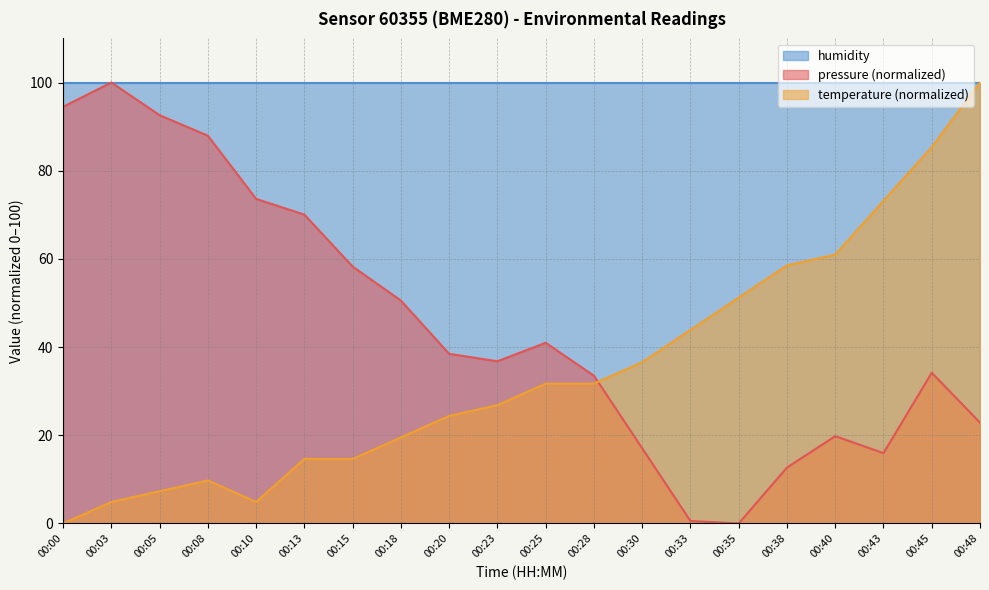

True or false: pressure has more than 2 points higher than both neighbors.

True